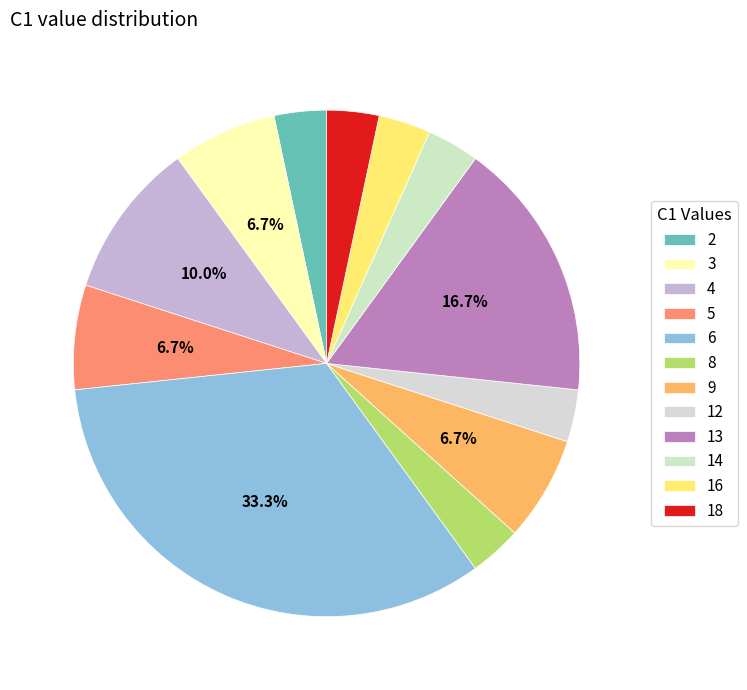

Count the number of slices in the pie.

12